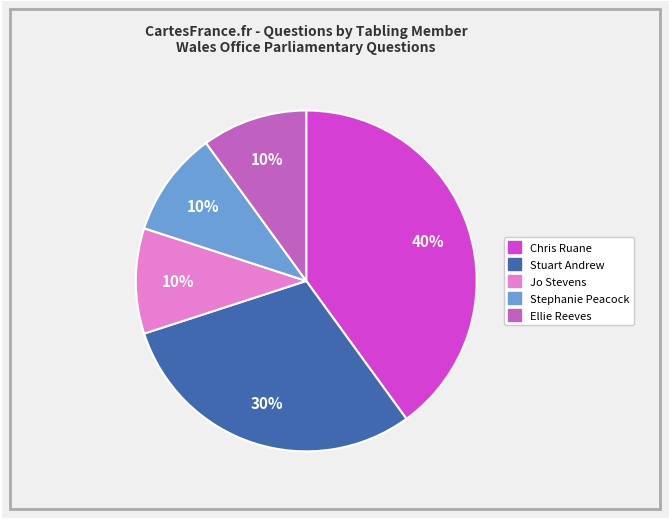

To the nearest percent, what is the difference between the largest and smallest slice percentages?

30%